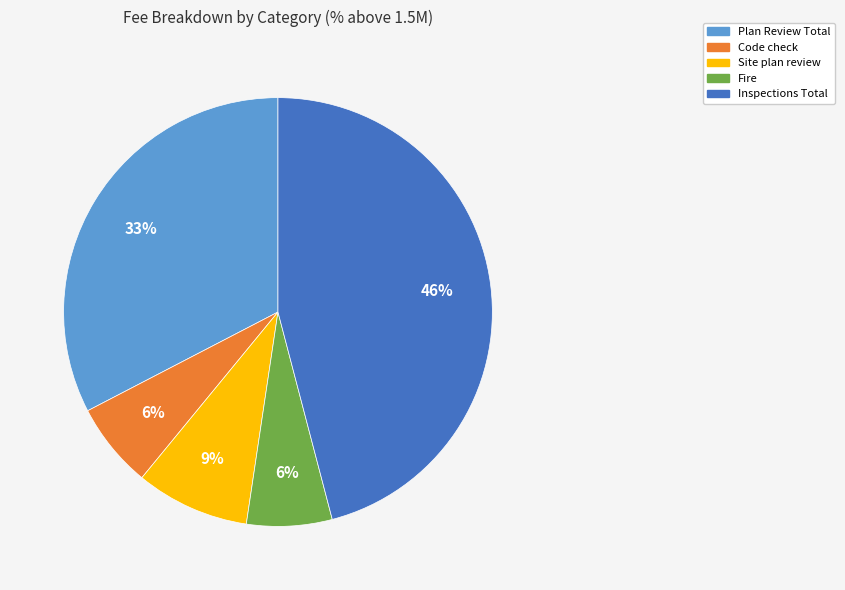

Do Plan Review Total and Site plan review together represent more than half of the pie?

No